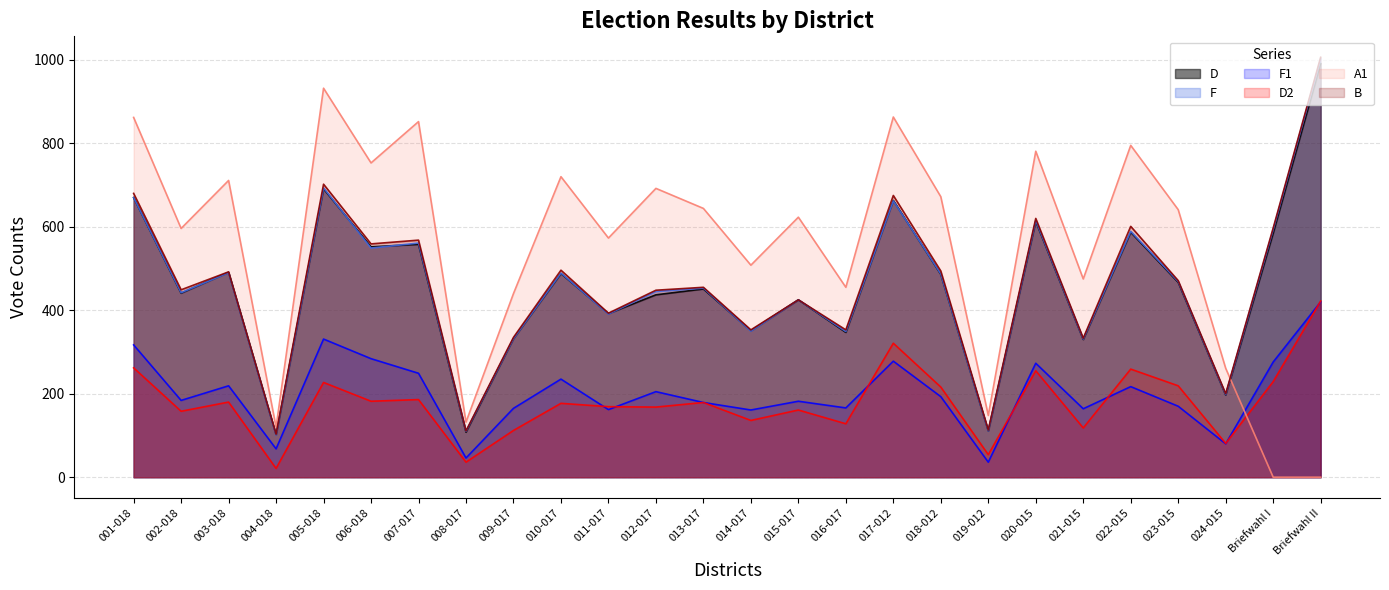

What position from the right is 023-015?

4